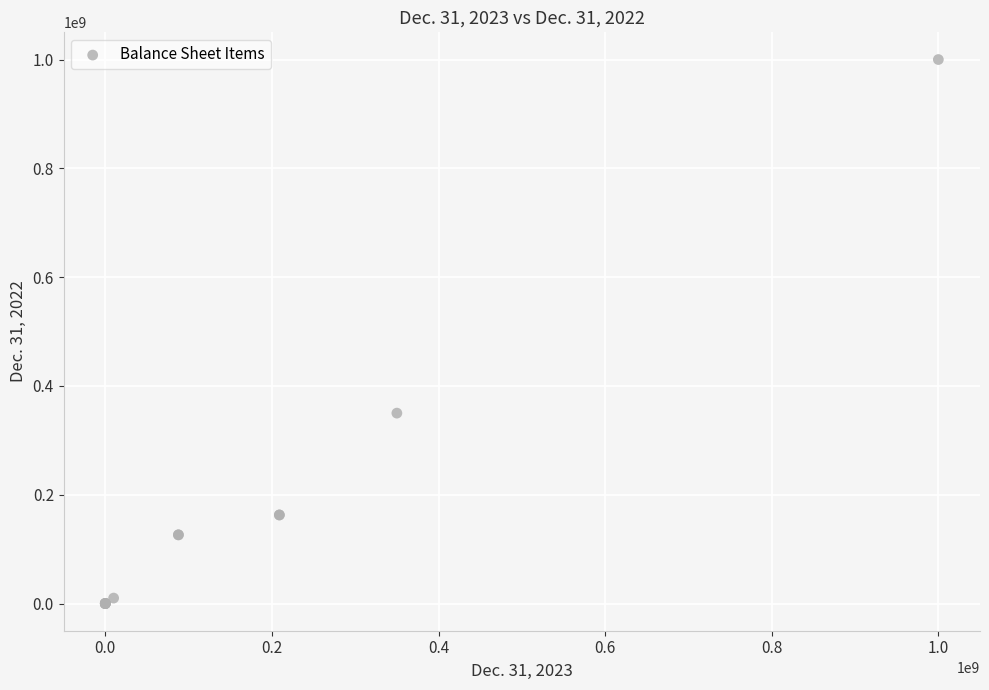

What Y value in the scatter plot is closest to 500000000?

350000000.0